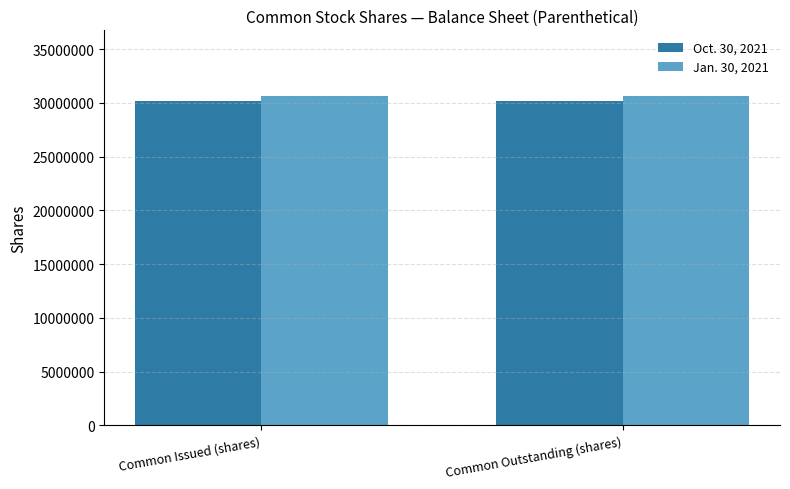

Reading left to right, list all the values displayed in this chart.

Oct. 30, 2021: Common Issued (shares)=30176486	Common Outstanding (shares)=30176486
Jan. 30, 2021: Common Issued (shares)=30615167	Common Outstanding (shares)=30615167